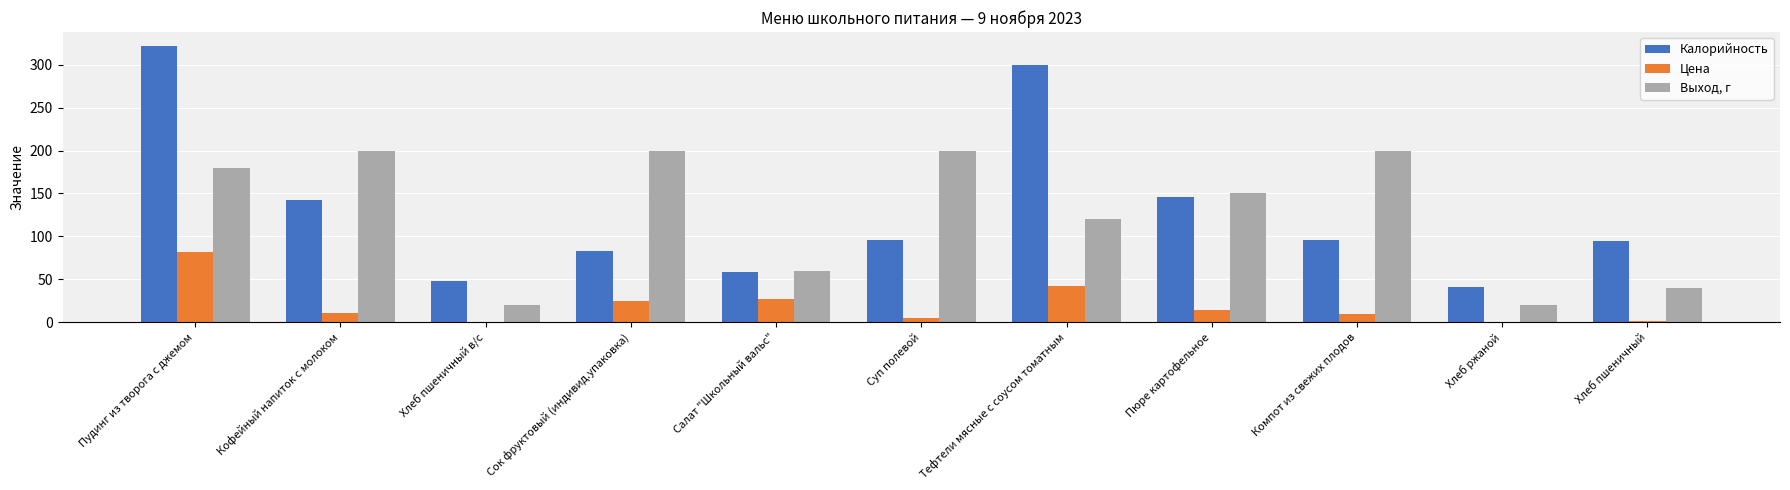

Does the chart contain stacked bars?

No